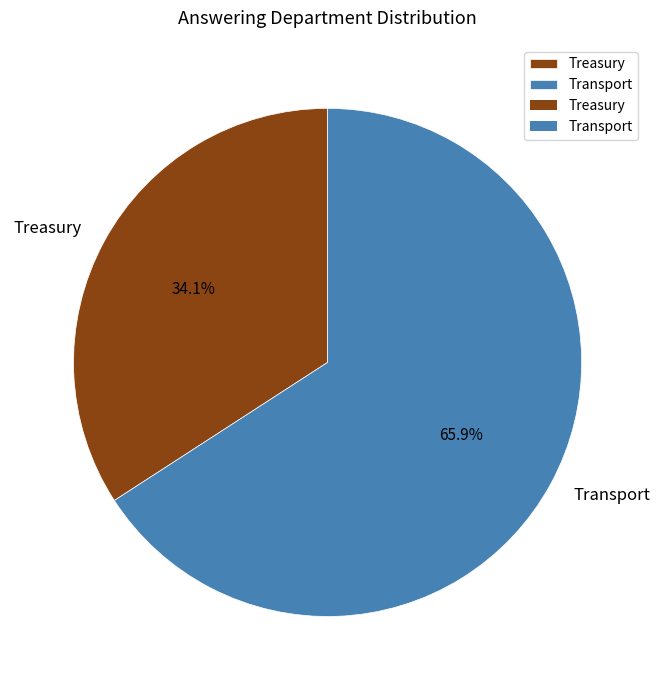

To the nearest percent, what portion does Treasury represent?

34%